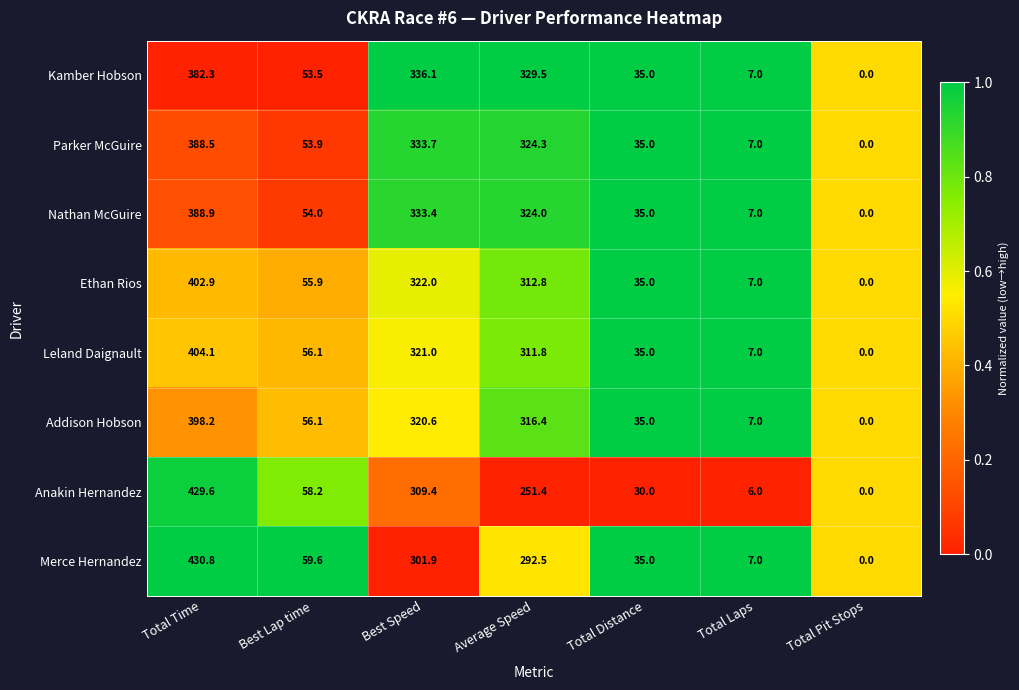

What is the sum of the Ethan Rios values at Total Laps and Total Pit Stops?

7.0